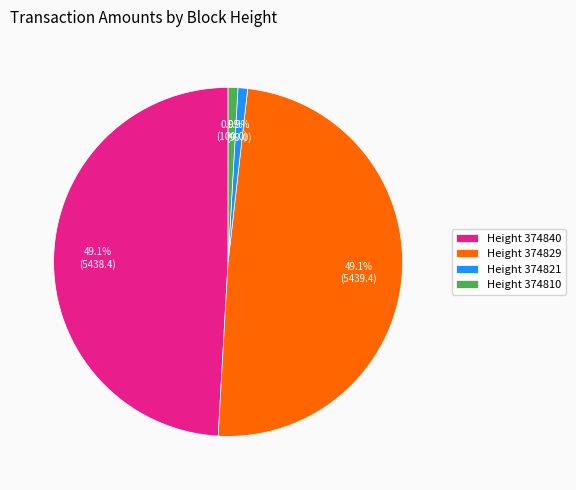

What is the total percentage of Height 374810 and Height 374840?

50.0%